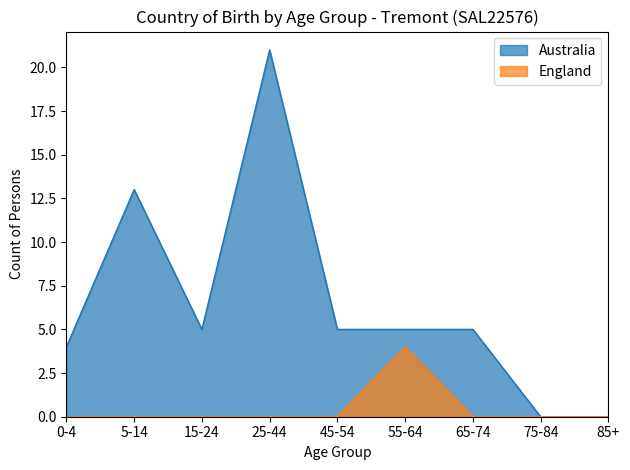

Rank the series at 55-64 from lowest to highest value.

England, Australia